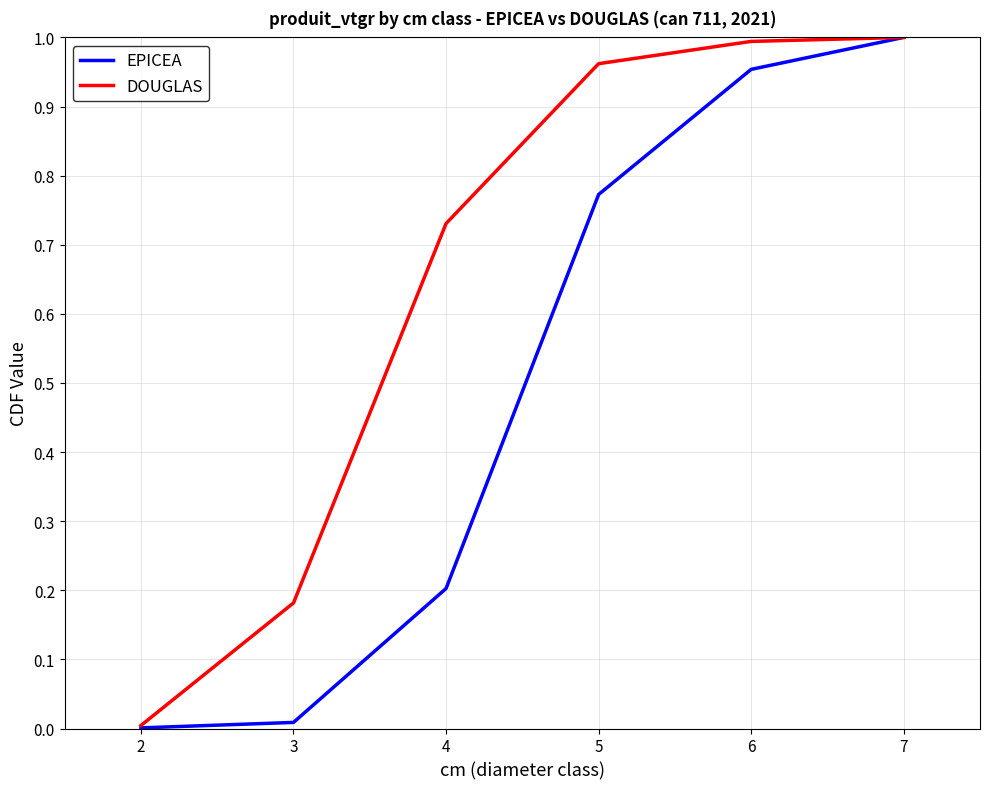

True or false: DOUGLAS has a value of 1.0 at 7.

True